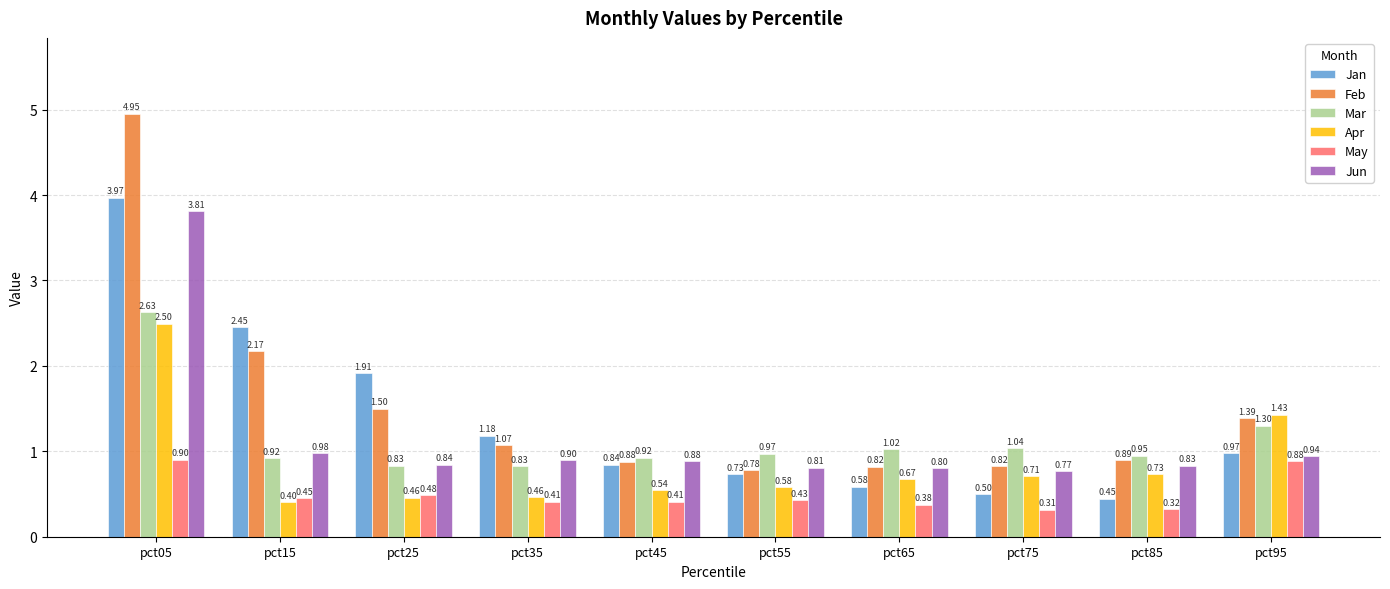

Is the value of Jan at pct25 greater than the value of Jun at pct85?

Yes